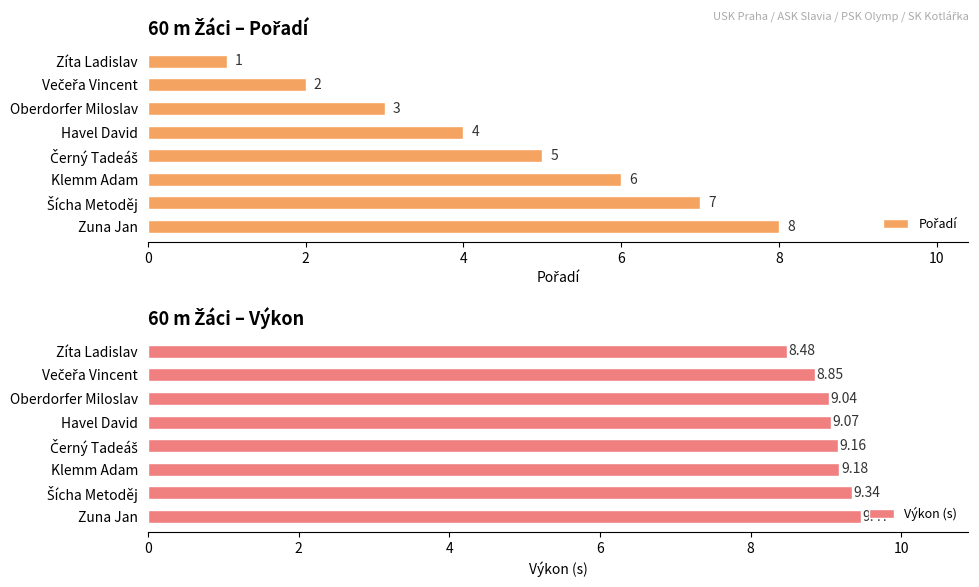

At which label is Výkon (s) closest to 8?

Zíta Ladislav